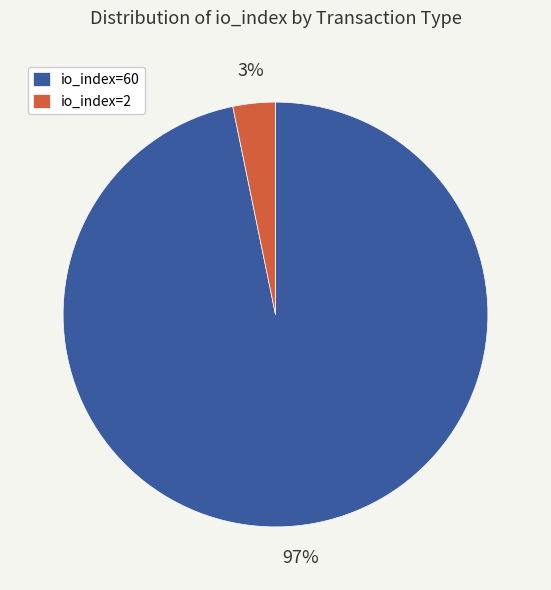

Which has a higher value, io_index=60 or io_index=2?

io_index=60